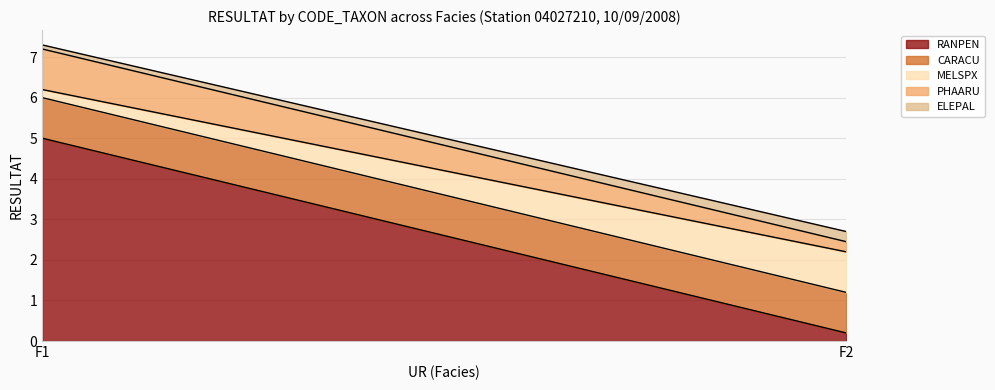

How many series are shown in this chart?

5